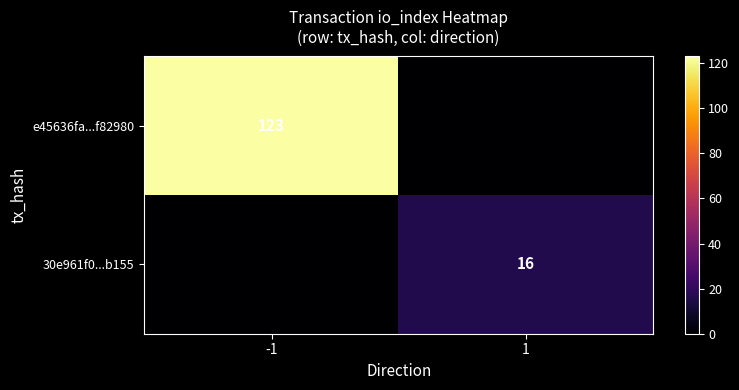

What is the spread (max minus min) of values at 1?

16